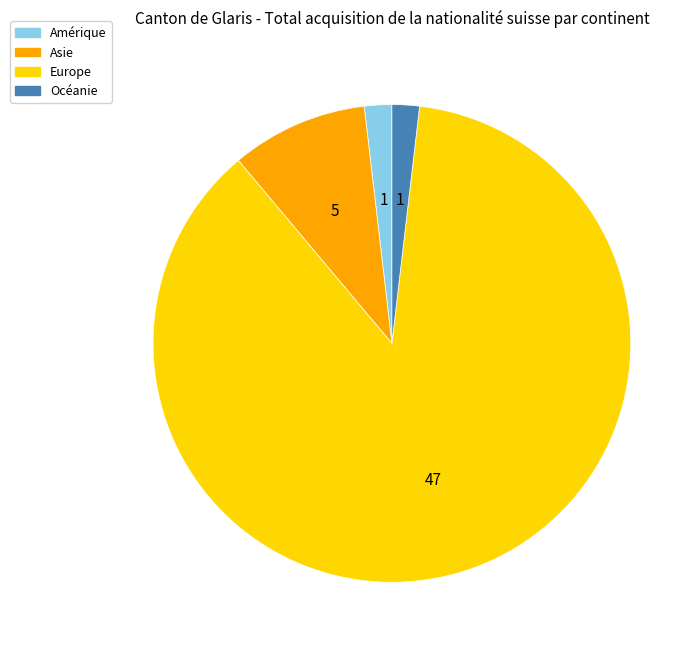

Is there any slice that represents more than half of the pie?

Yes